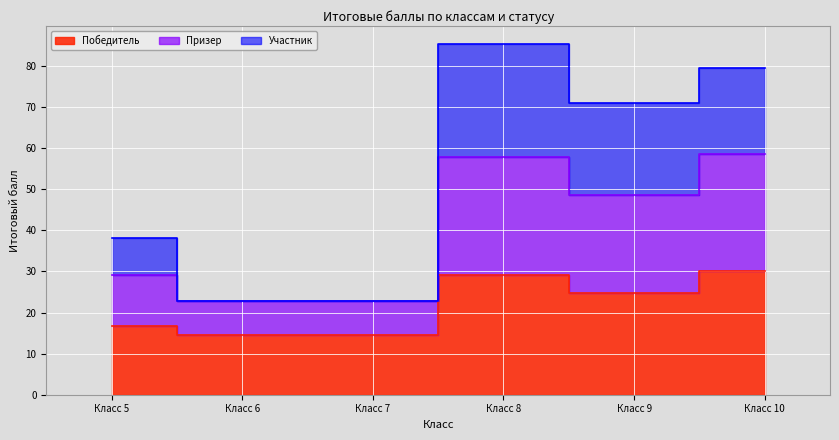

Is it true that Призер equals 48.6 at Класс 9?

True